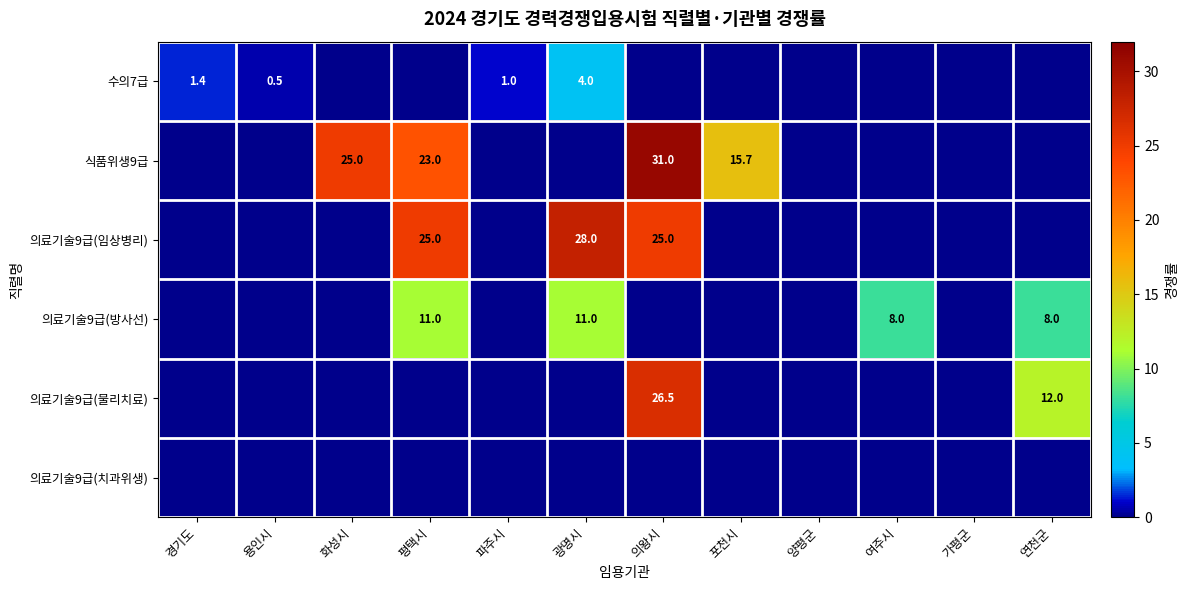

How many data points does each series have?

12